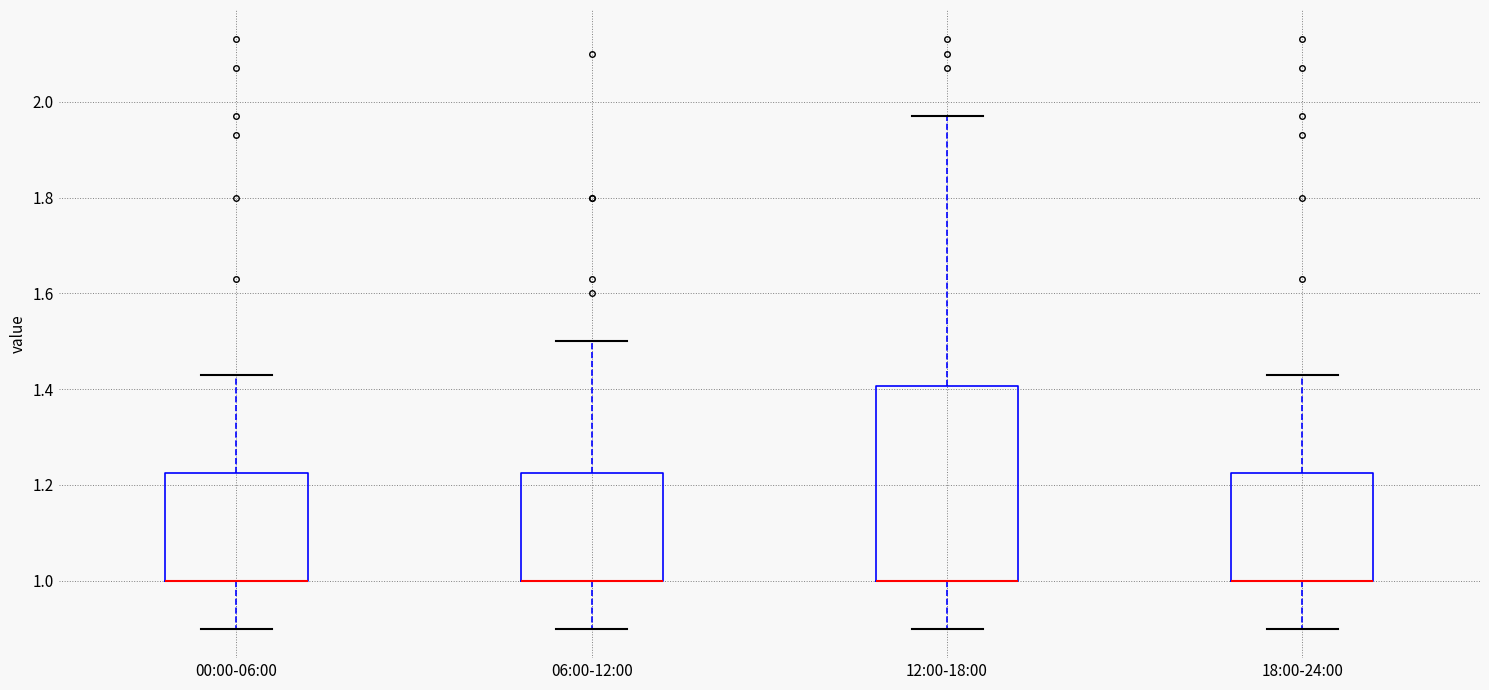

Reading left to right, transcribe this box plot: for each box, give where its median line is, the range the box spans, and where its two whiskers end, as read against the y-axis. The values are not printed on the chart, so give them approximately, as read against the axis.

00:00-06:00: median 1.00 (drawn on the box's lower edge), box 1.00 to 1.22, whiskers 0.90 to 1.44
06:00-12:00: median 1.00 (drawn on the box's lower edge), box 1.00 to 1.22, whiskers 0.90 to 1.50
12:00-18:00: median 1.00 (drawn on the box's lower edge), box 1.00 to 1.40, whiskers 0.90 to 1.98
18:00-24:00: median 1.00 (drawn on the box's lower edge), box 1.00 to 1.22, whiskers 0.90 to 1.44